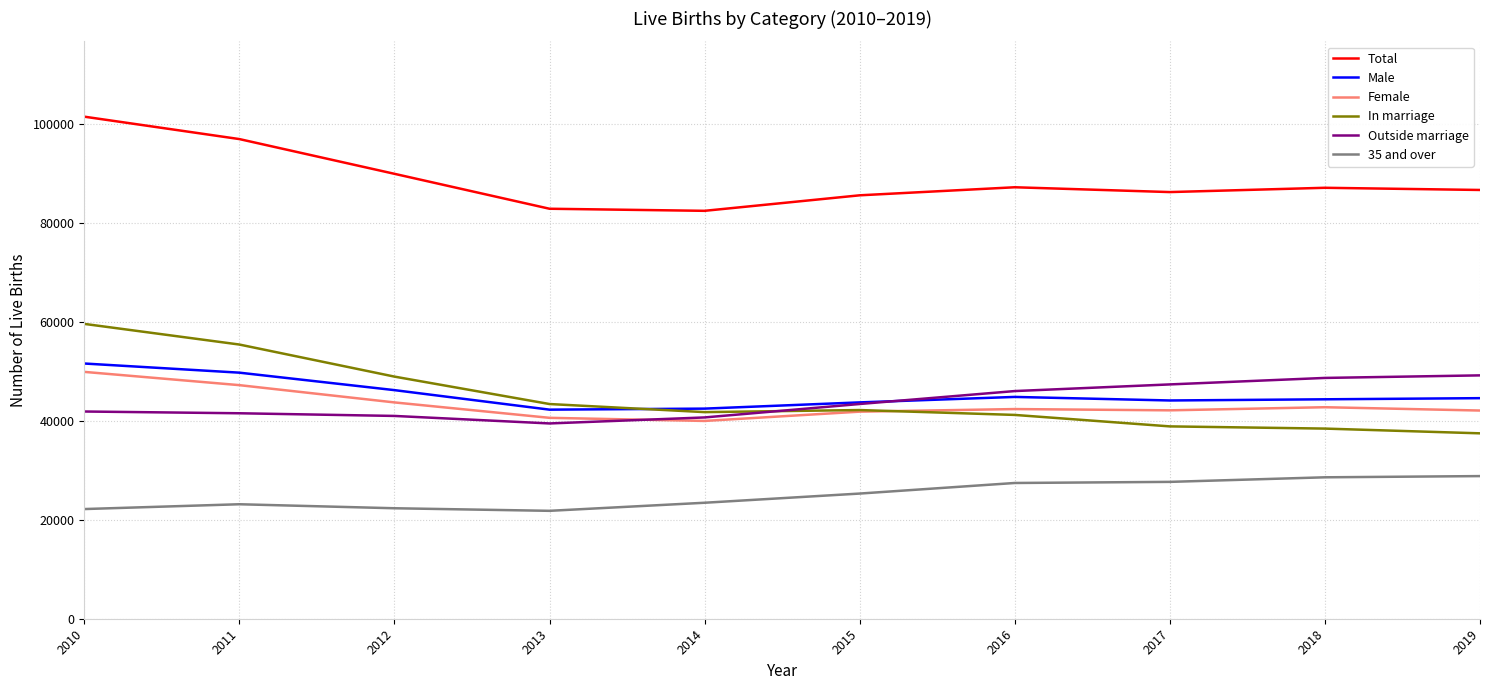

Which series has the largest total across all categories?

Total